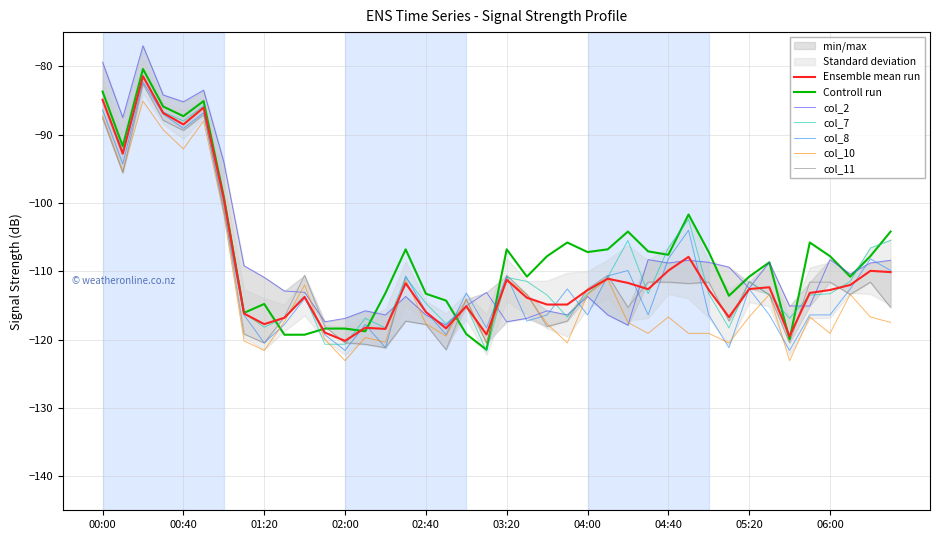

The value of col_6 at 06:00 is -63.7. True or false?

False